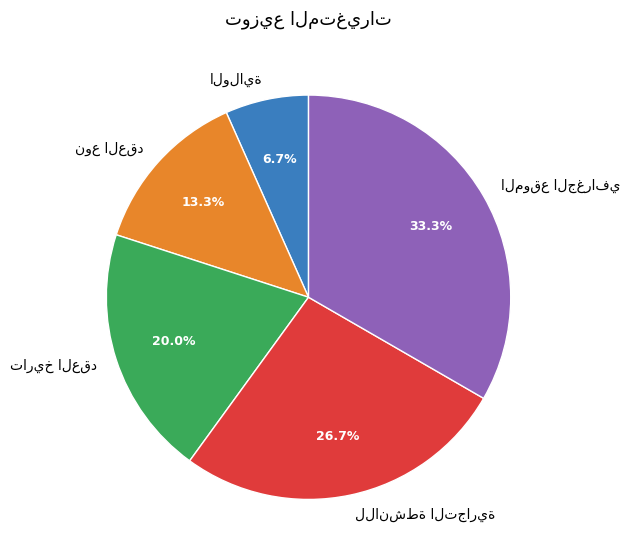

Is there a majority slice in this chart?

No